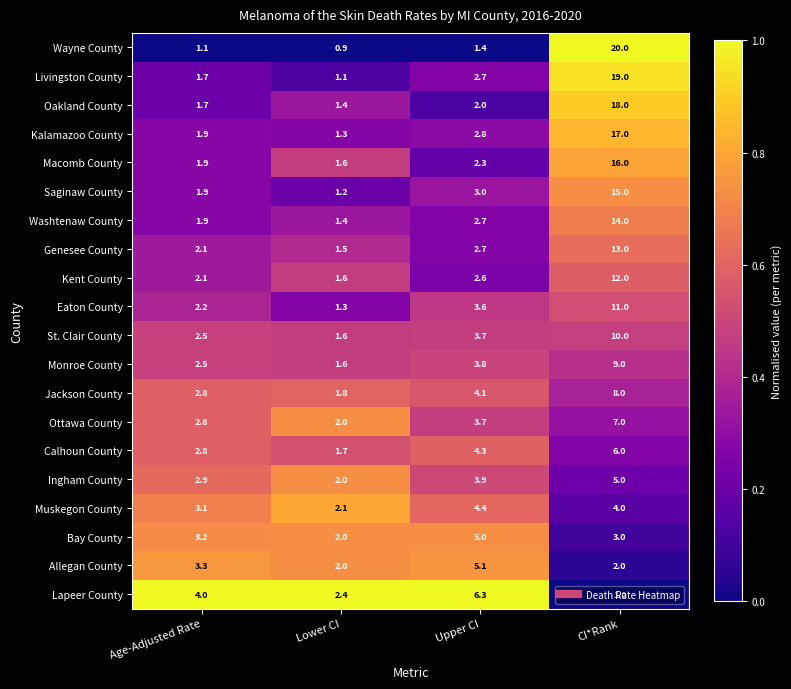

Which series has the largest total across all categories?

Livingston County